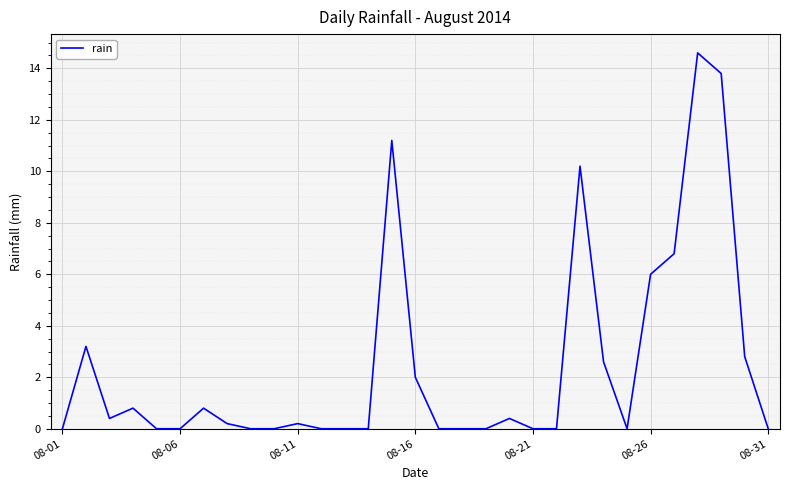

What is the greatest value displayed?

14.6